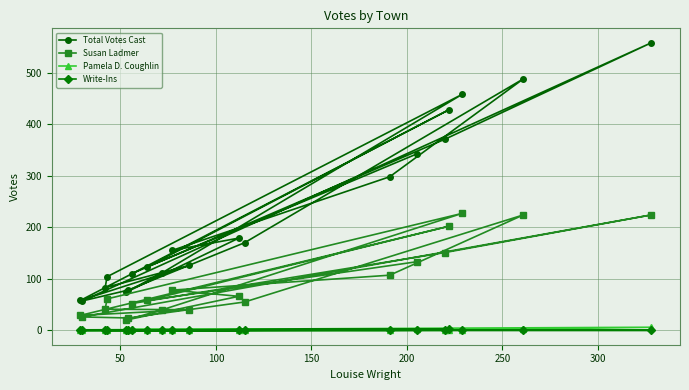

At how many categories does at least one series exceed 295?

7